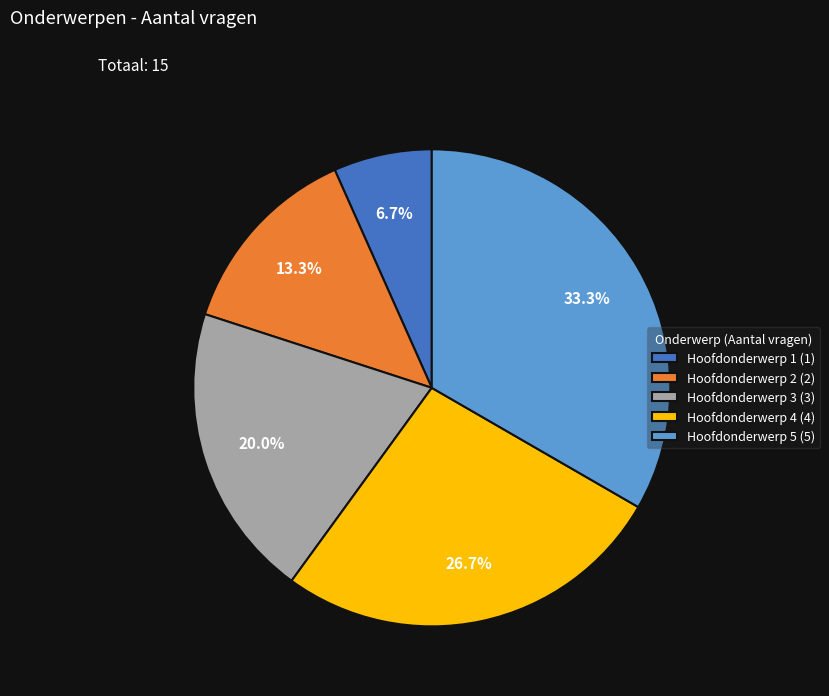

Between Hoofdonderwerp 2 and Hoofdonderwerp 3, which is larger?

Hoofdonderwerp 3